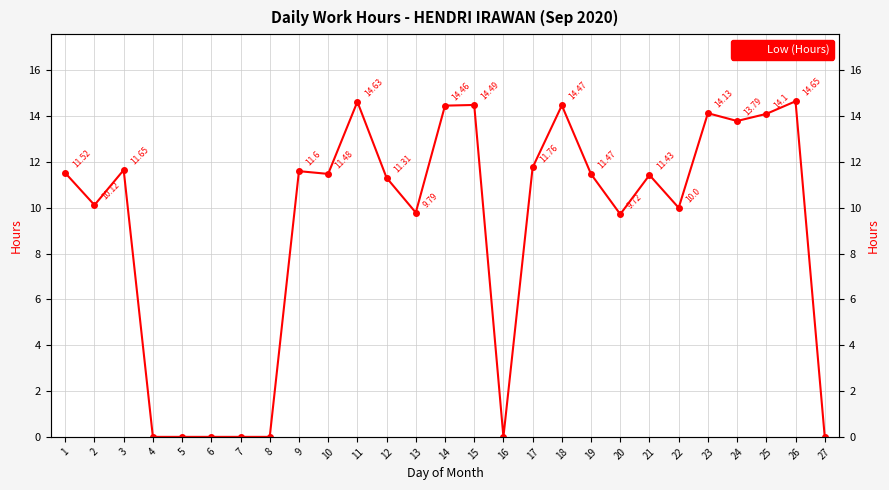

How many values are below 11?

11